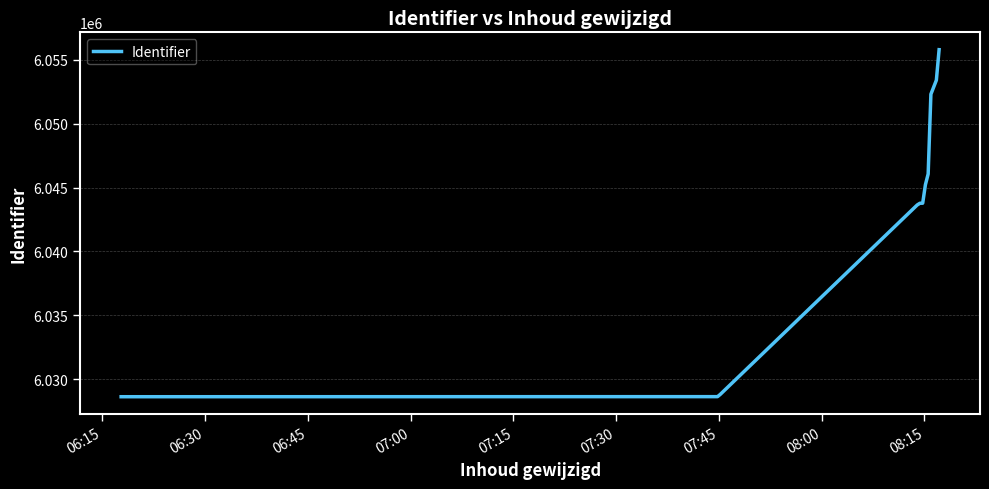

What is the difference between the maximum and minimum values?

27137.0